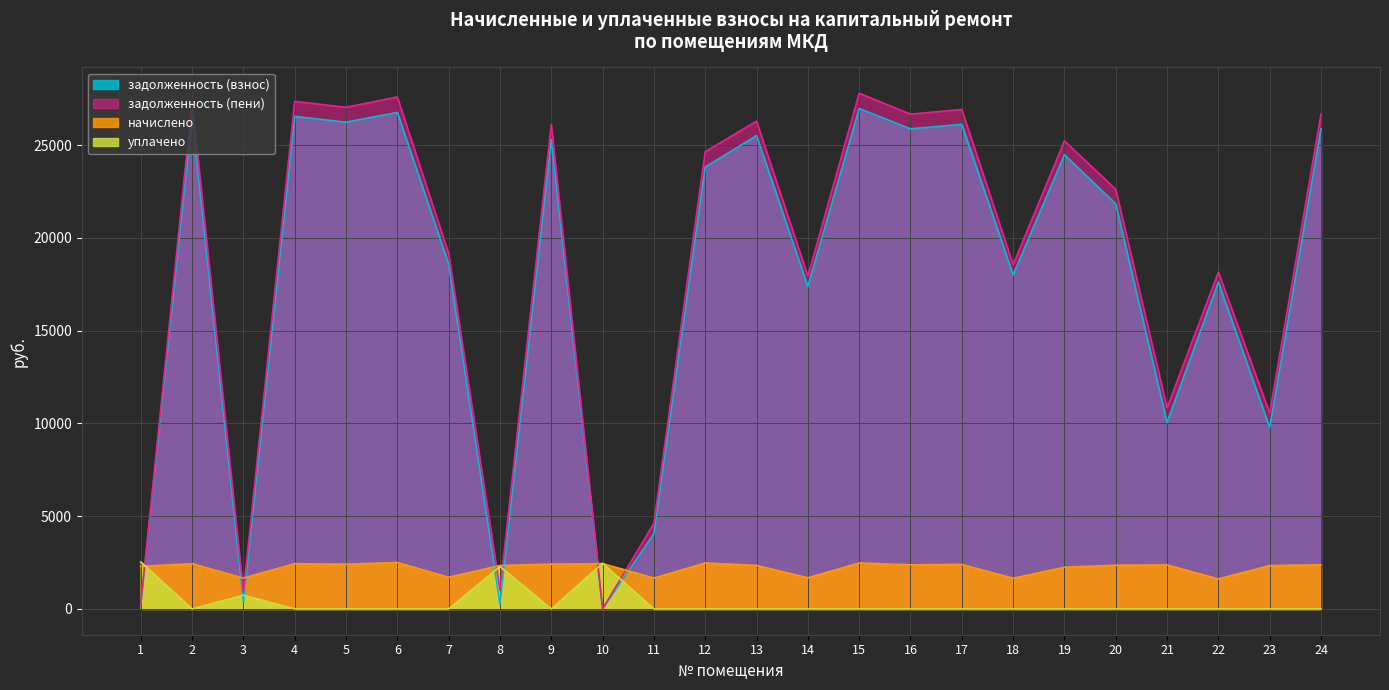

How many lines are shown in the chart?

4